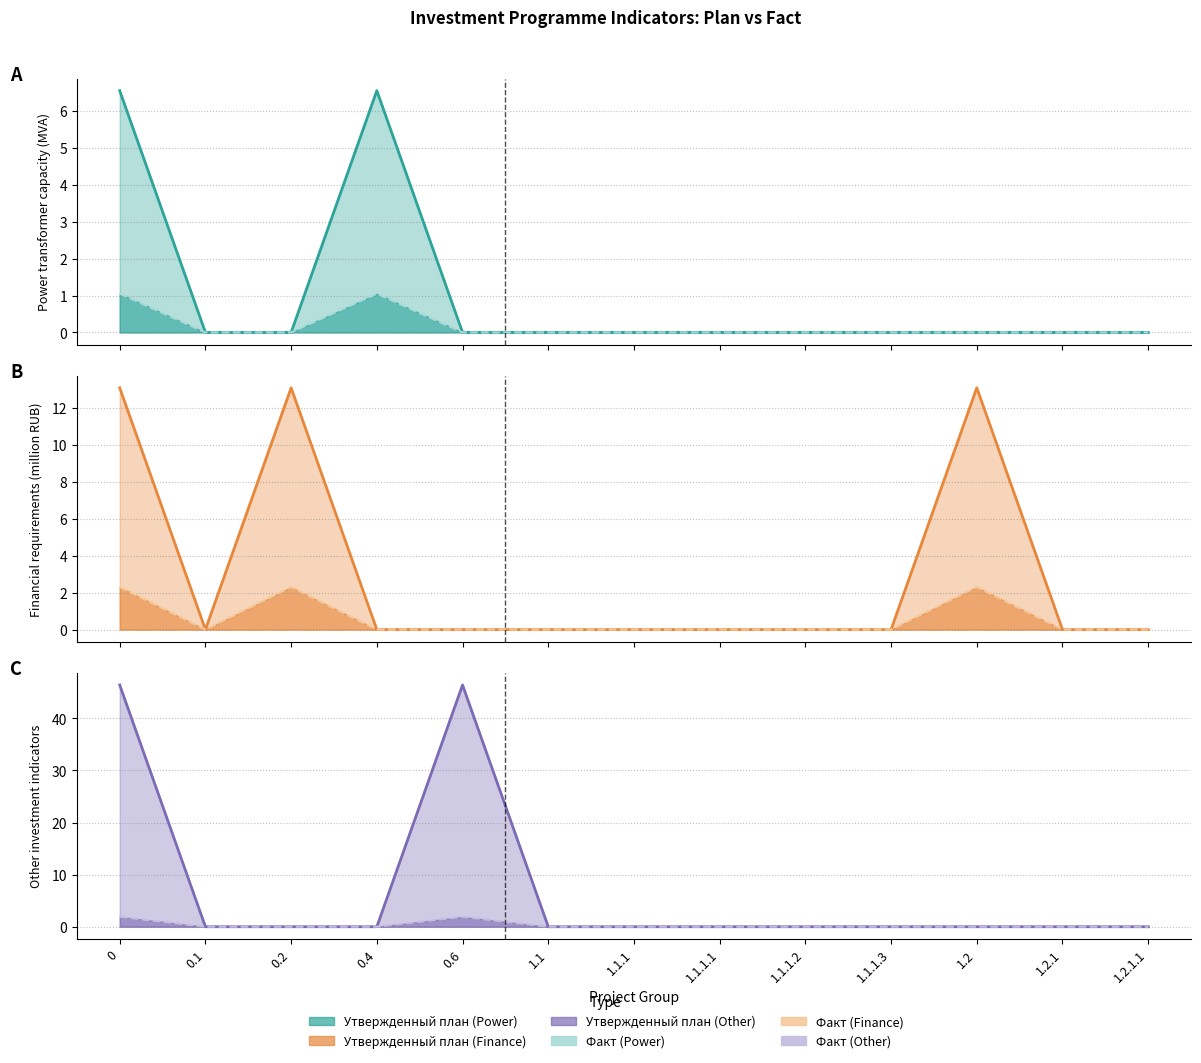

How many interior local peaks does the Факт (col_39) line series have?

2